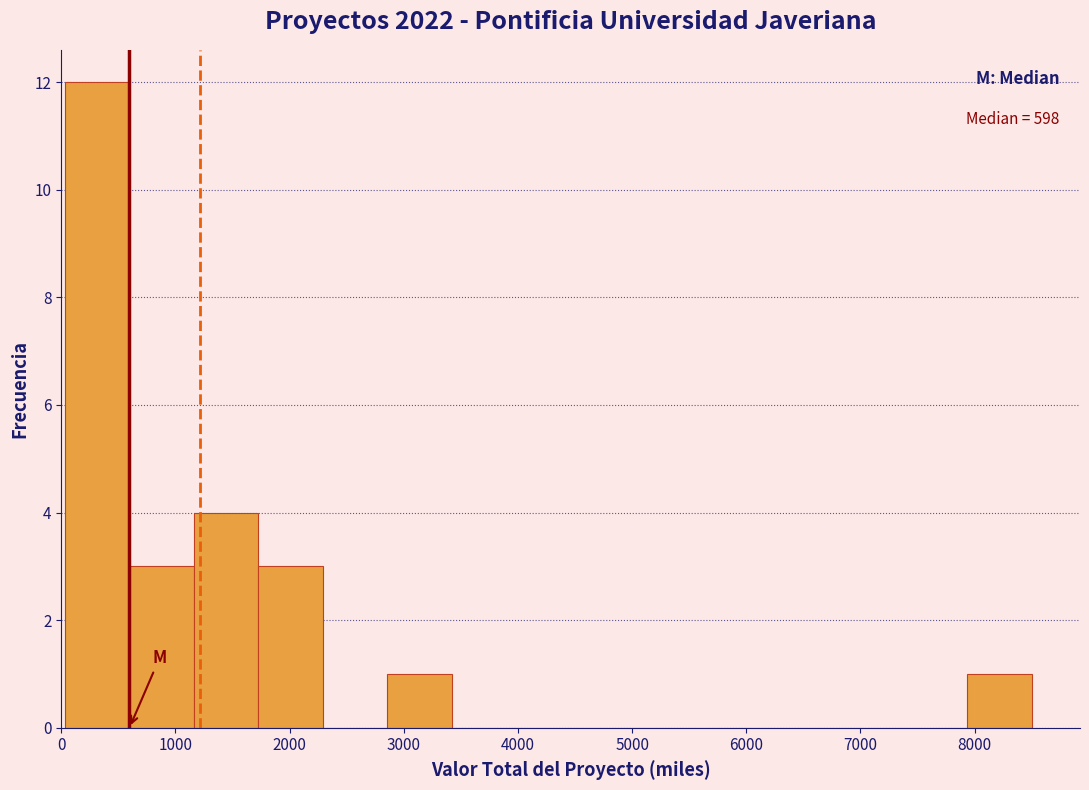

Over which range of the x-axis is the bar tallest?

0 to 600